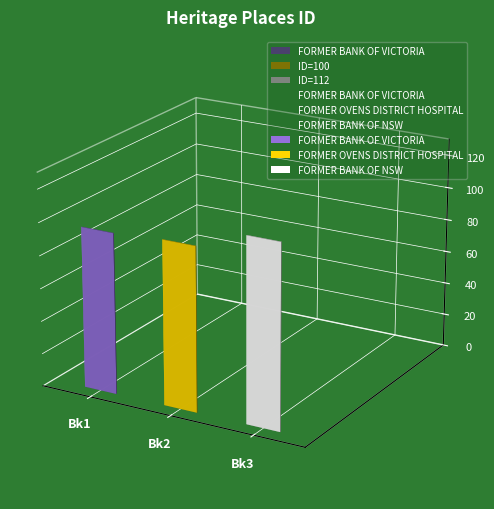

What is the sum of the values at FORMER BANK OF NSW and FORMER BANK OF VICTORIA?

210